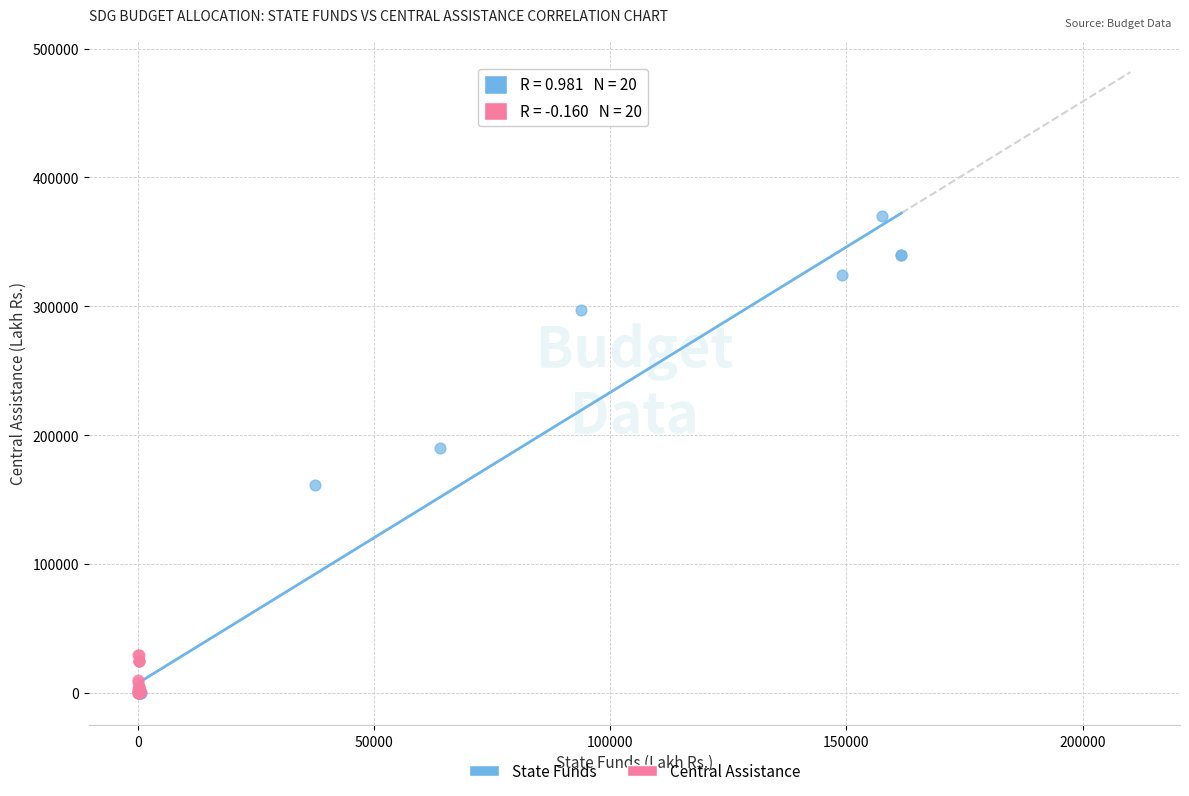

Which series has the widest spread of Y values?

State Funds